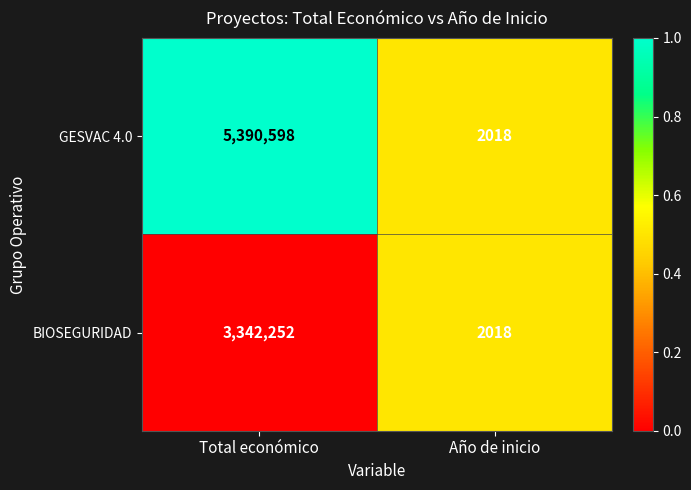

The value of GESVAC 4.0 at Año de inicio is 2018. True or false?

True